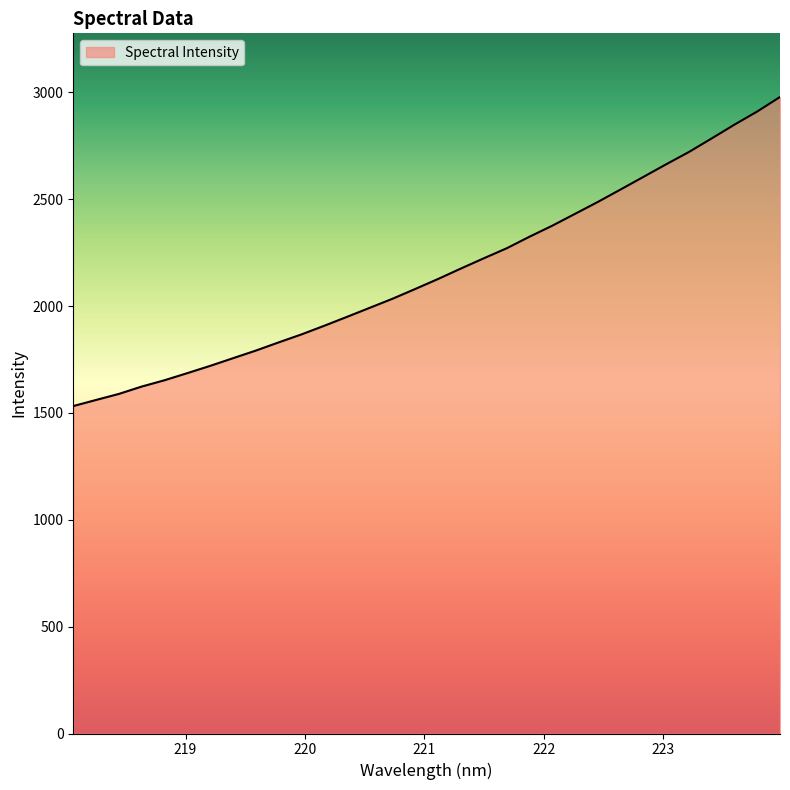

What is the maximum value shown in the chart?

2978.4